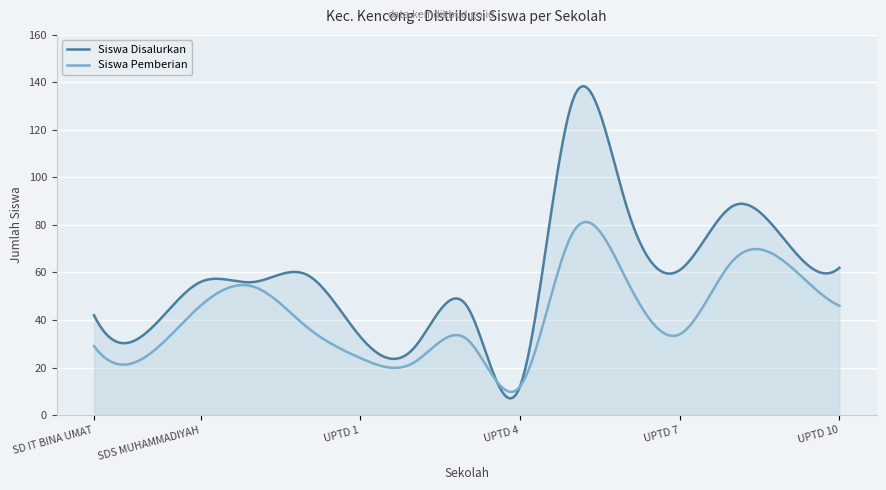

What is the label of the 4th point from the left?

SDS NU KENCONG